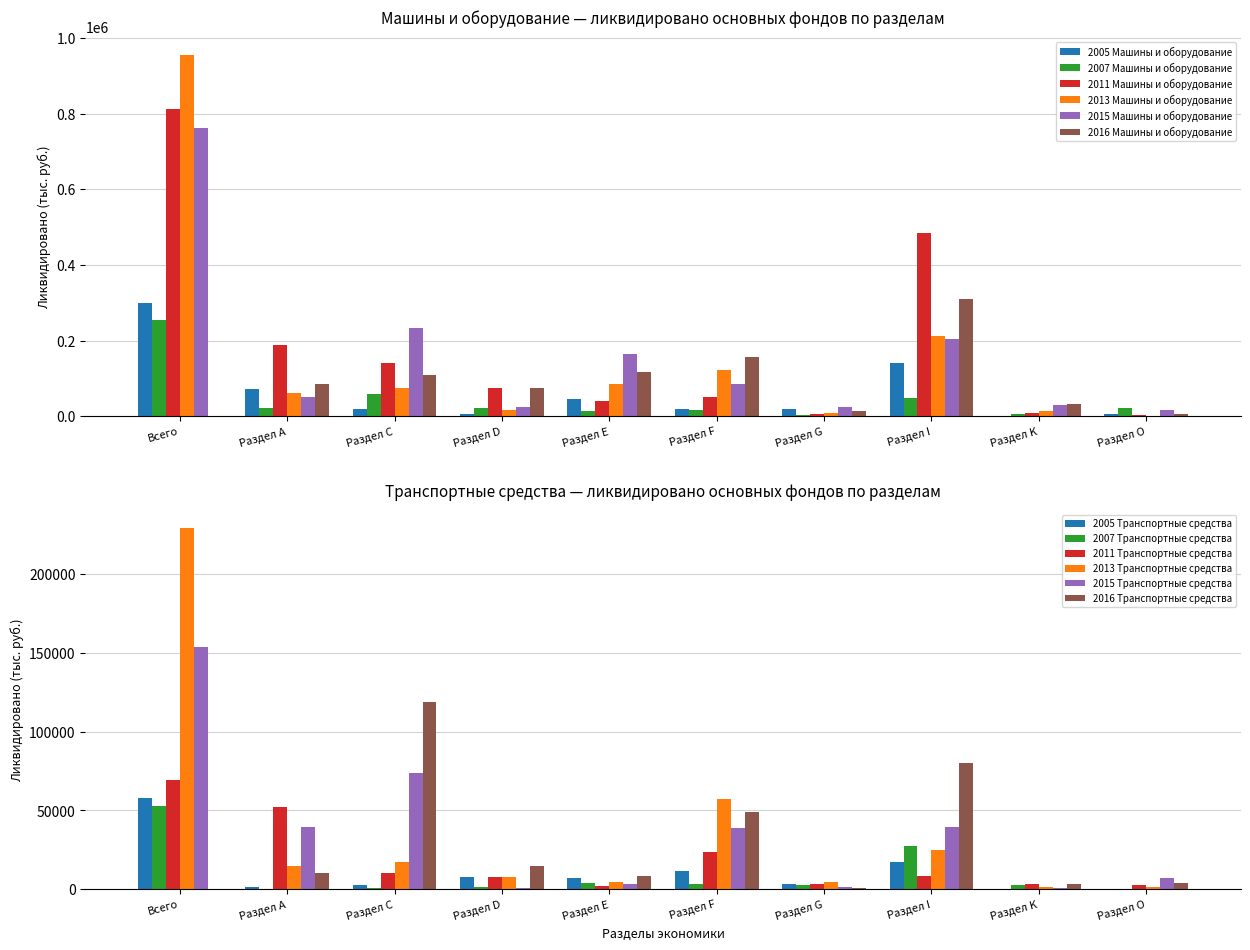

At which category is the sum across all series the highest?

Всего